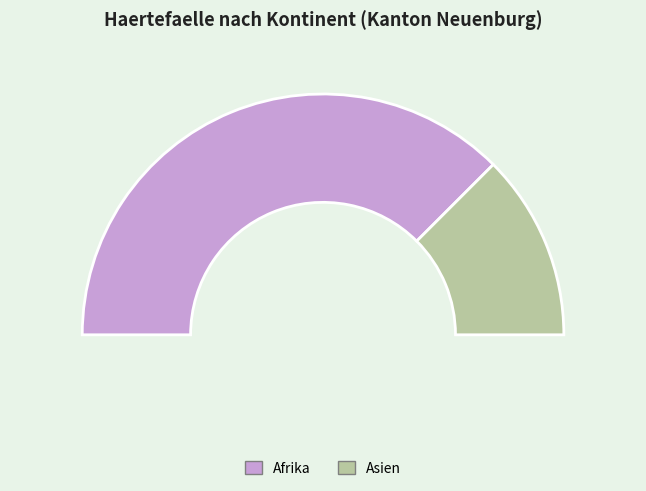

Count the number of slices in the pie.

2